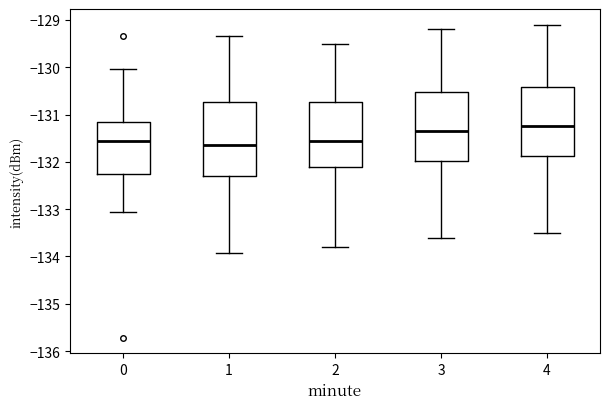

Reading left to right, read every box against the y-axis: the position of its median line, the range the box covers, and the ends of its whiskers. The values are not printed on the chart, so give them approximately, as read against the axis.

0: median -131.6, box -132.3 to -131.2, whiskers -133.1 to -130.0
1: median -131.6, box -132.3 to -130.7, whiskers -133.9 to -129.3
2: median -131.5, box -132.1 to -130.7, whiskers -133.8 to -129.5
3: median -131.3, box -132.0 to -130.5, whiskers -133.6 to -129.2
4: median -131.2, box -131.9 to -130.4, whiskers -133.5 to -129.1